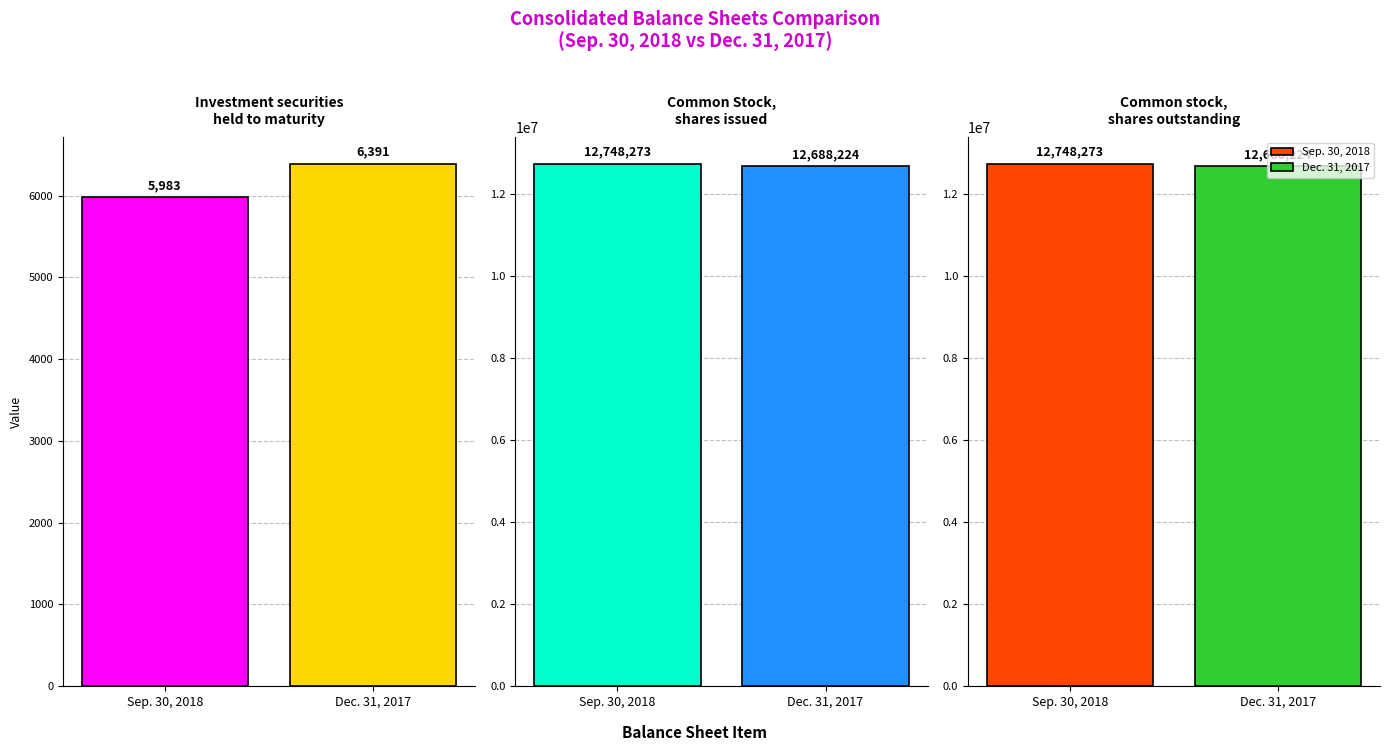

How many bars are there in total?

6